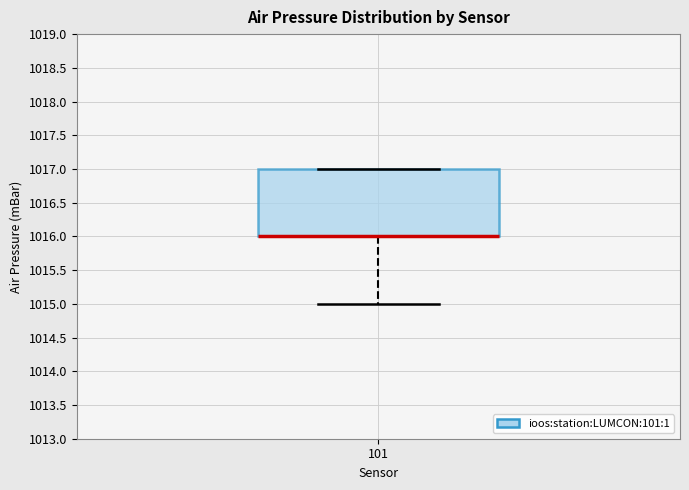

Read this box plot against the y-axis: the position of the median line, the range covered by the box, and the ends of both whiskers. The values are not printed on the chart, so give them approximately, as read against the axis.

median 1016 (drawn on the box's lower edge), box 1016 to 1017, whiskers 1015 to 1017